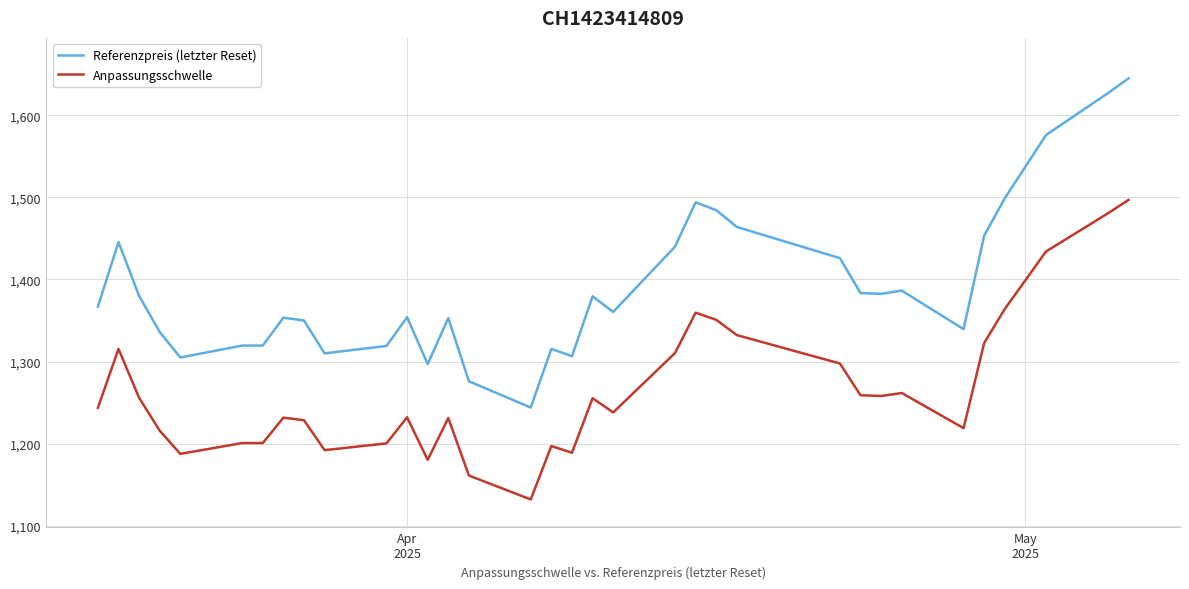

What is the greatest value displayed?

1645.0